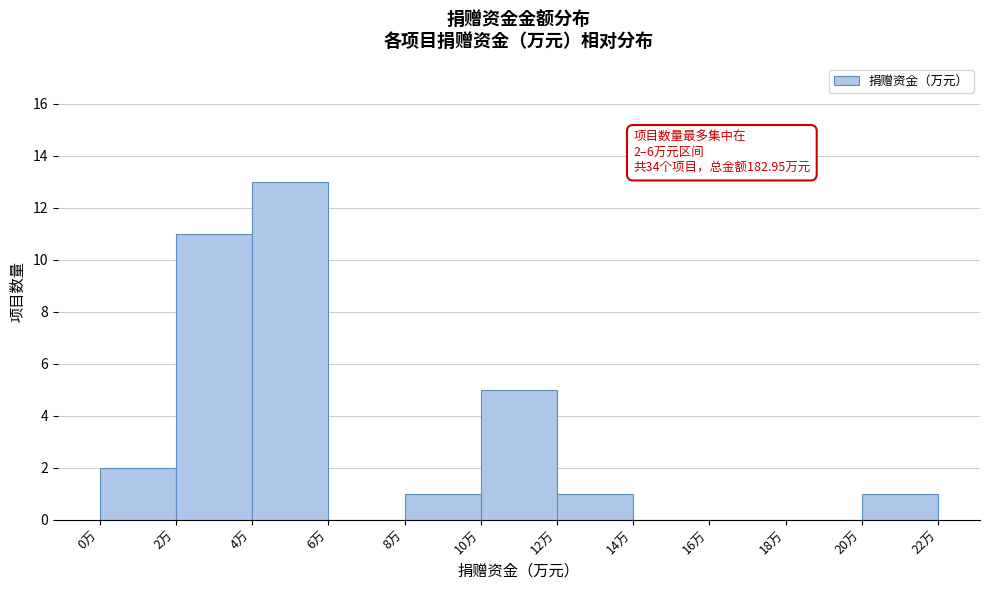

Over which range of the x-axis is the bar tallest?

4 to 6